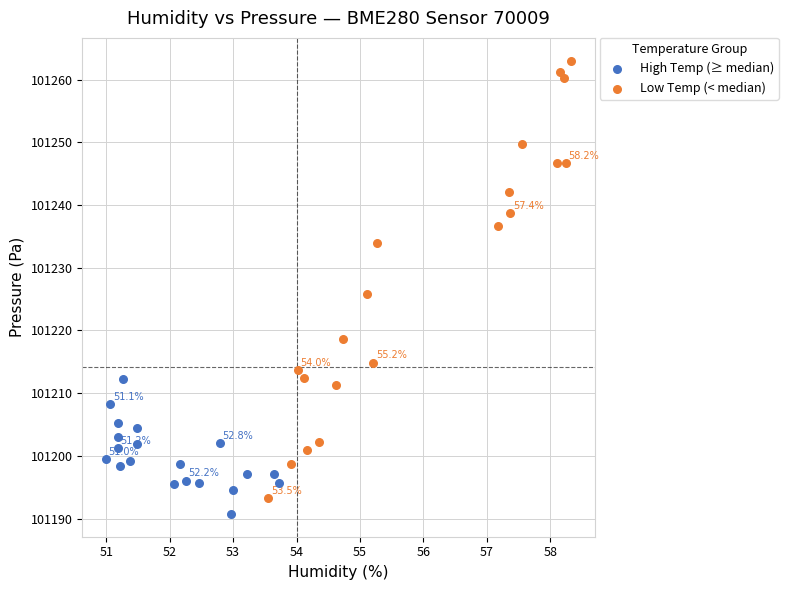

Which series contains the lowest Y value?

High Temp (≥ median)